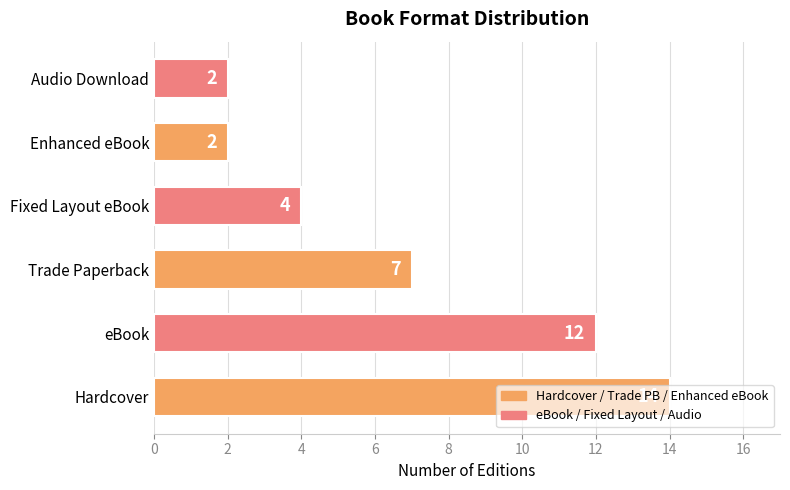

What is the change in value from eBook to Enhanced eBook?

-10